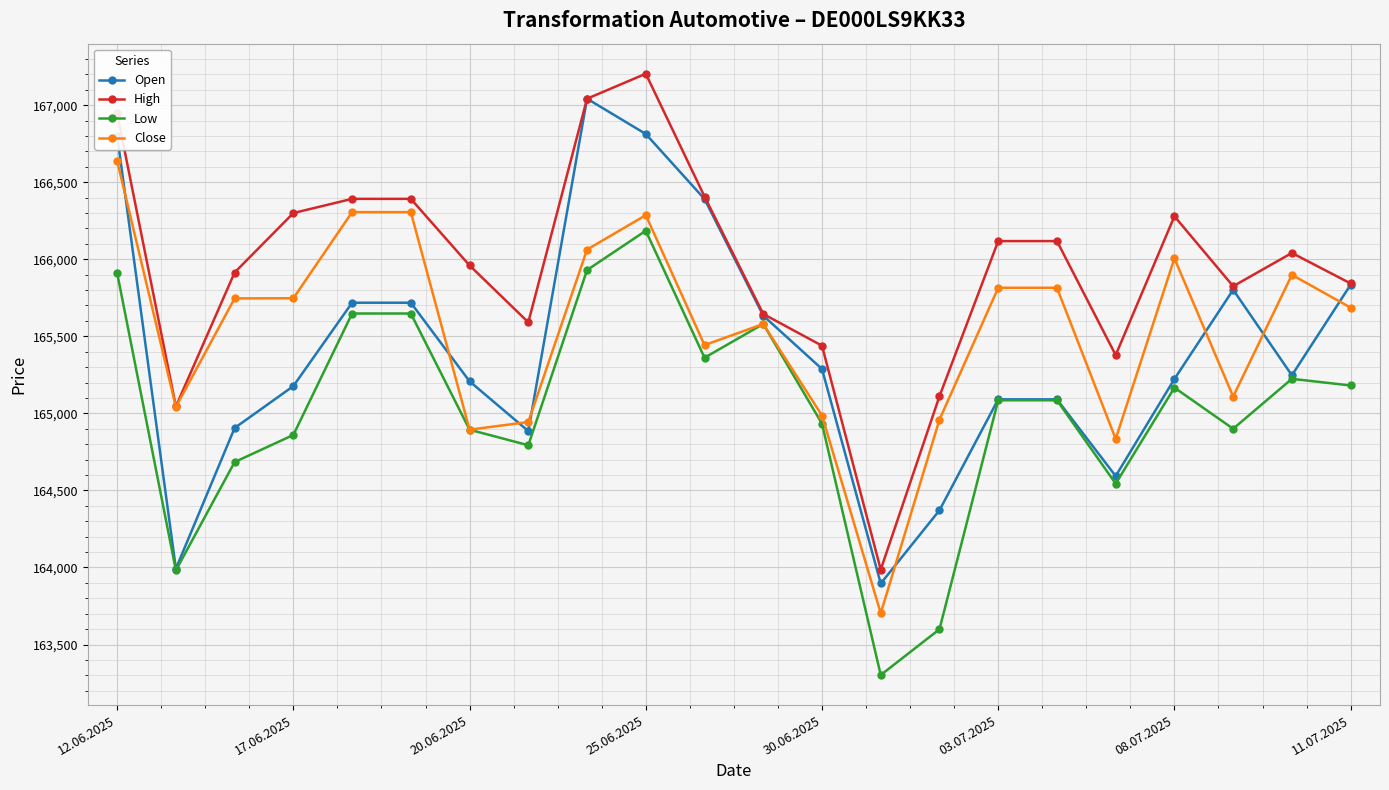

What is the value of the High point at the 13th from the left?

165439